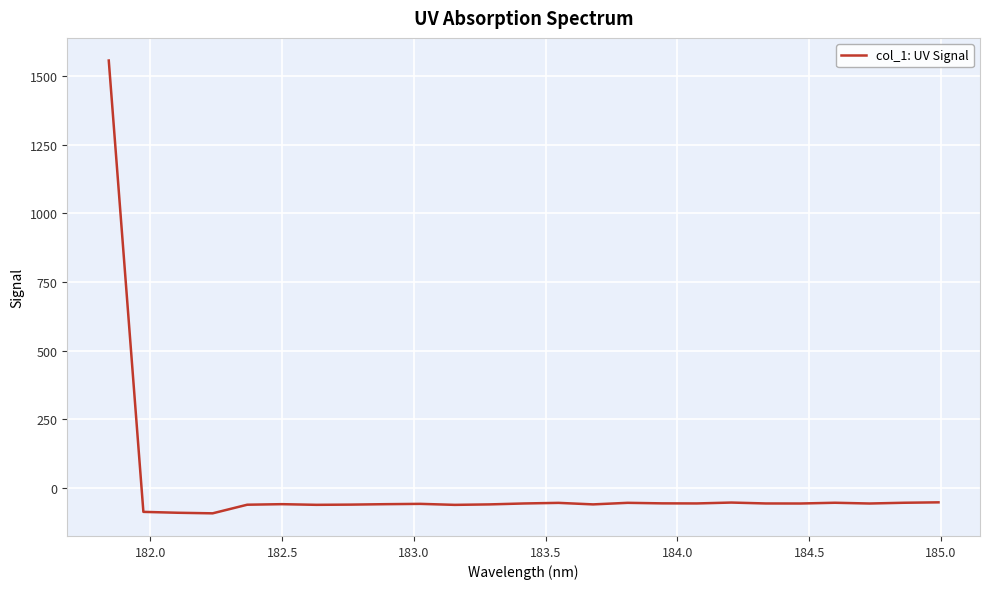

What is the minimum value shown in the chart?

-92.3